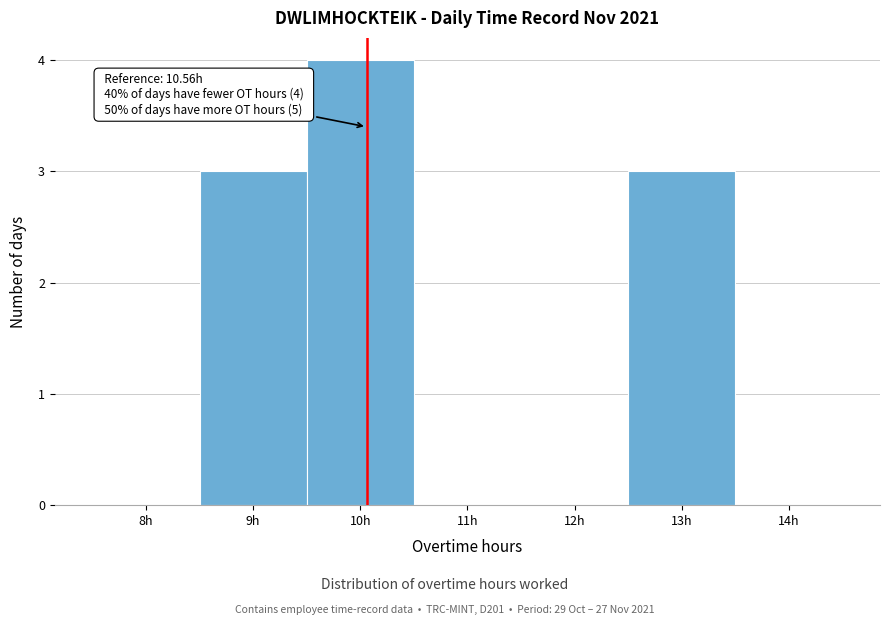

Reading right to left, what are all the values shown in this chart?

14h=0	13h=3	12h=0	11h=0	10h=4	9h=3	8h=0